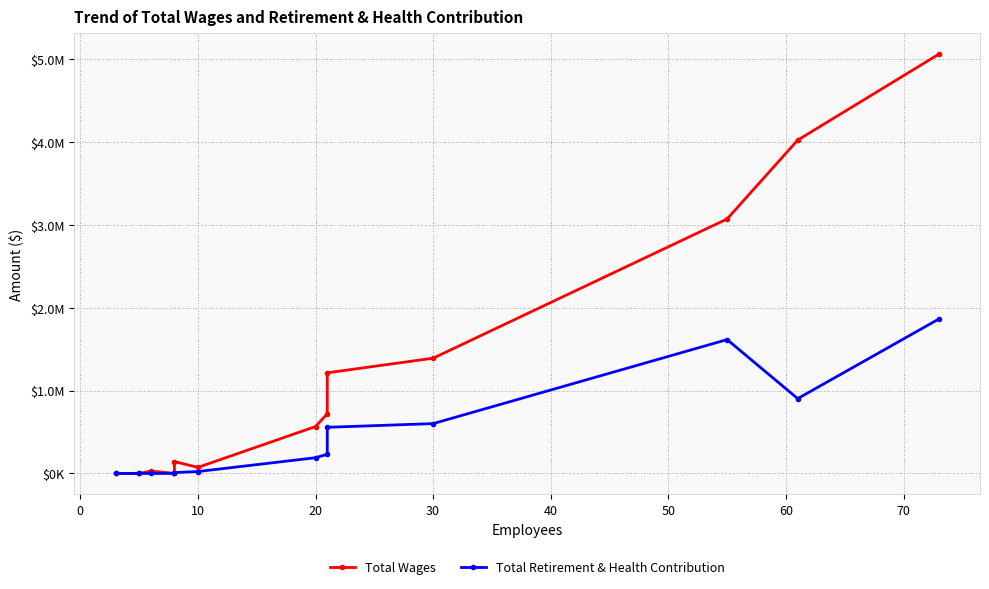

What is the value of the Total Retirement & Health Contribution point at the 10th from the left?

601372